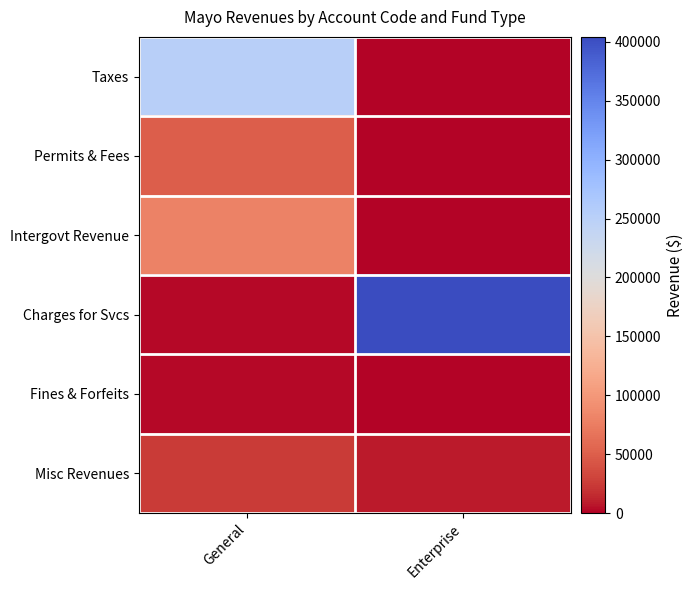

Reading right to left, extract all data points from this chart.

Taxes: Enterprise=0	General=251669
Permits & Fees: Enterprise=0	General=49980
Intergovt Revenue: Enterprise=0	General=80370
Charges for Svcs: Enterprise=404214	General=2300
Fines & Forfeits: Enterprise=0	General=2718
Misc Revenues: Enterprise=8391	General=24247